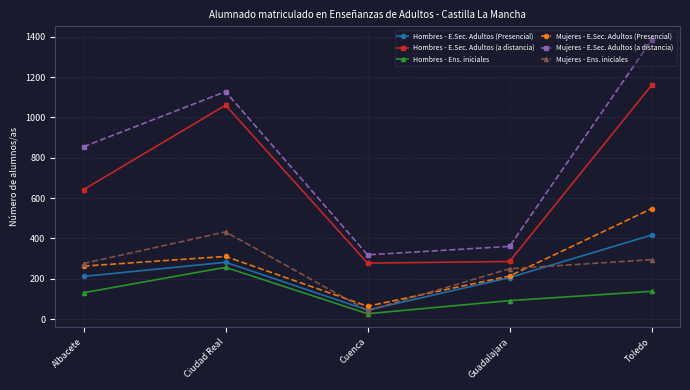

Reading right to left, list all the values displayed in this chart.

Hombres - E.Sec. Adultos (Presencial): Toledo=417	Guadalajara=206	Cuenca=45	Ciudad Real=282	Albacete=212
Hombres - E.Sec. Adultos (a distancia): Toledo=1160	Guadalajara=286	Cuenca=278	Ciudad Real=1061	Albacete=642
Hombres - Ens. iniciales: Toledo=138	Guadalajara=92	Cuenca=27	Ciudad Real=257	Albacete=131
Mujeres - E.Sec. Adultos (Presencial): Toledo=548	Guadalajara=214	Cuenca=64	Ciudad Real=311	Albacete=263
Mujeres - E.Sec. Adultos (a distancia): Toledo=1384	Guadalajara=361	Cuenca=319	Ciudad Real=1128	Albacete=855
Mujeres - Ens. iniciales: Toledo=295	Guadalajara=250	Cuenca=42	Ciudad Real=433	Albacete=276